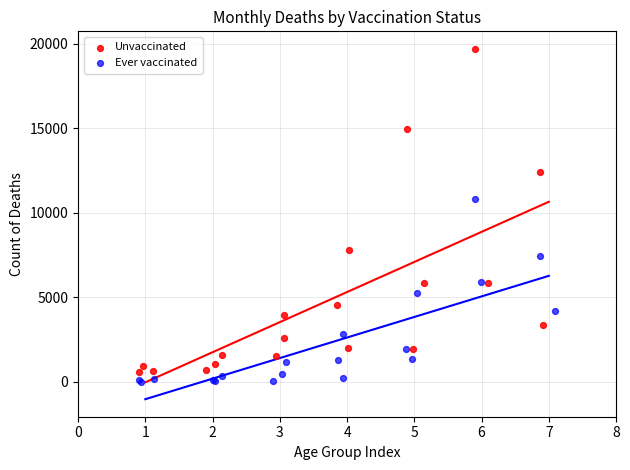

Which series reaches the maximum Y coordinate?

Unvaccinated